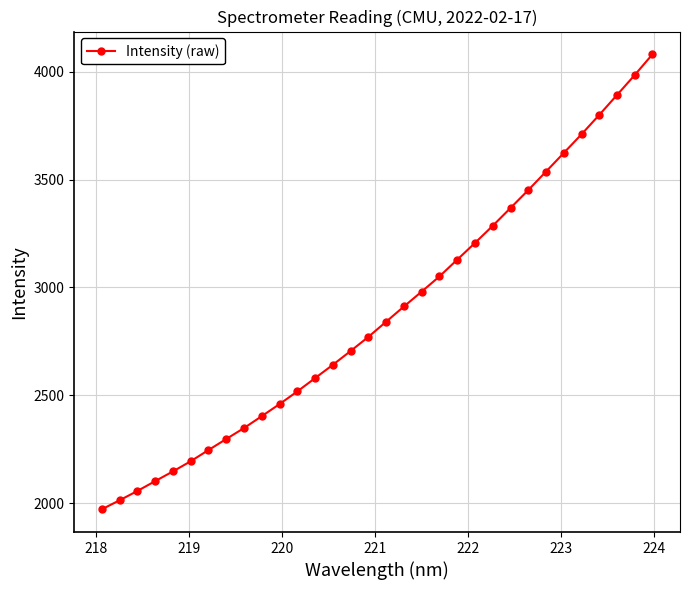

True or false: the data has more than 0 interior local peaks.

False